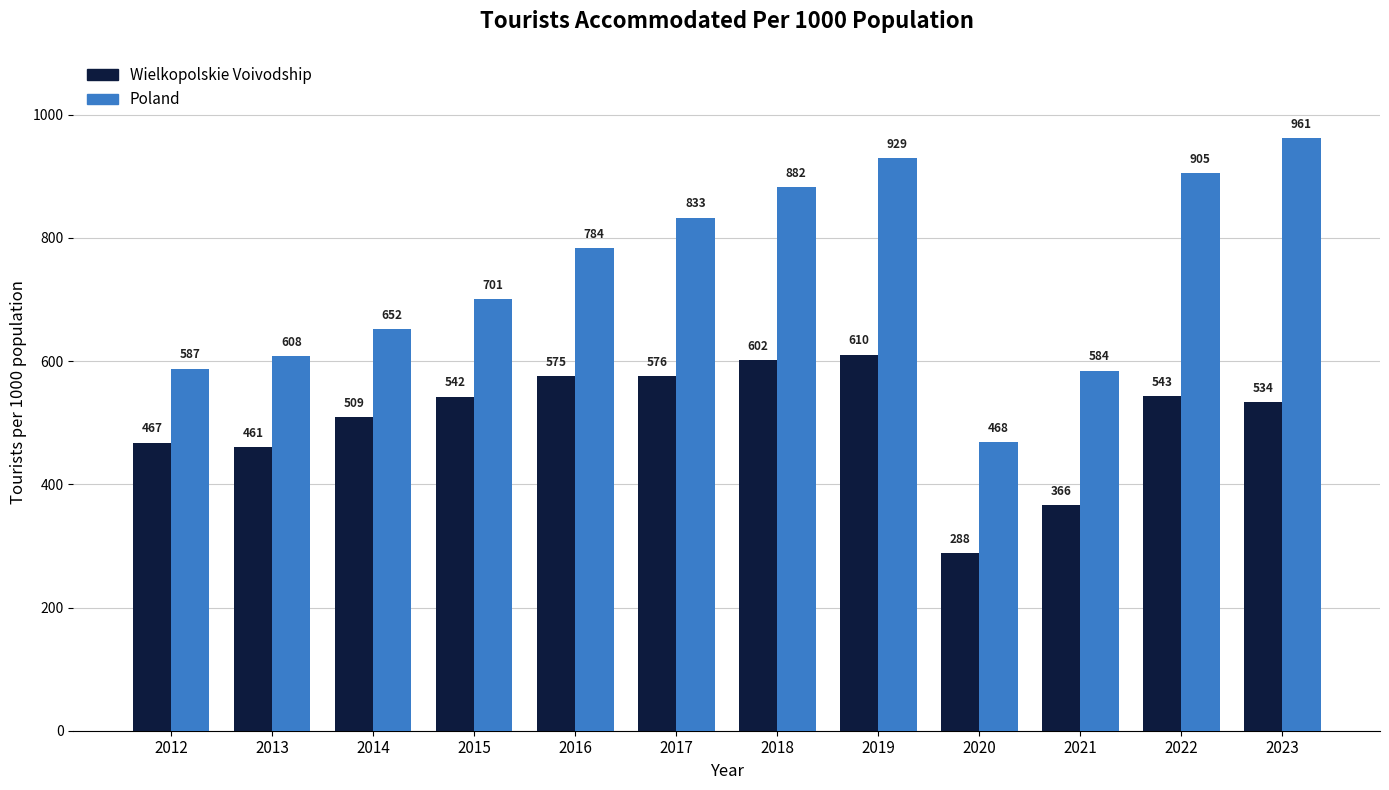

What is the value of the Poland bar at the 8th from the left?

929.2